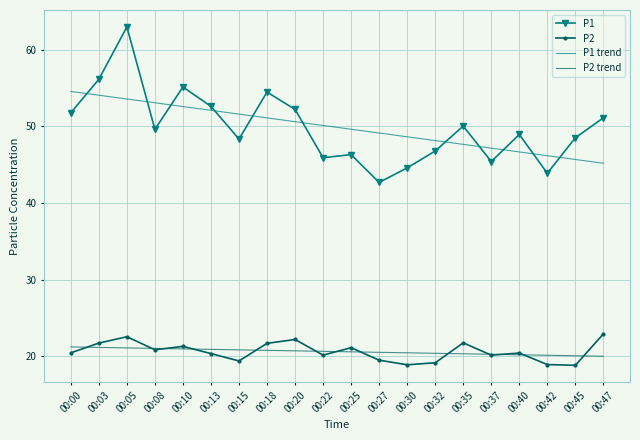

What is the smallest value displayed?

18.8